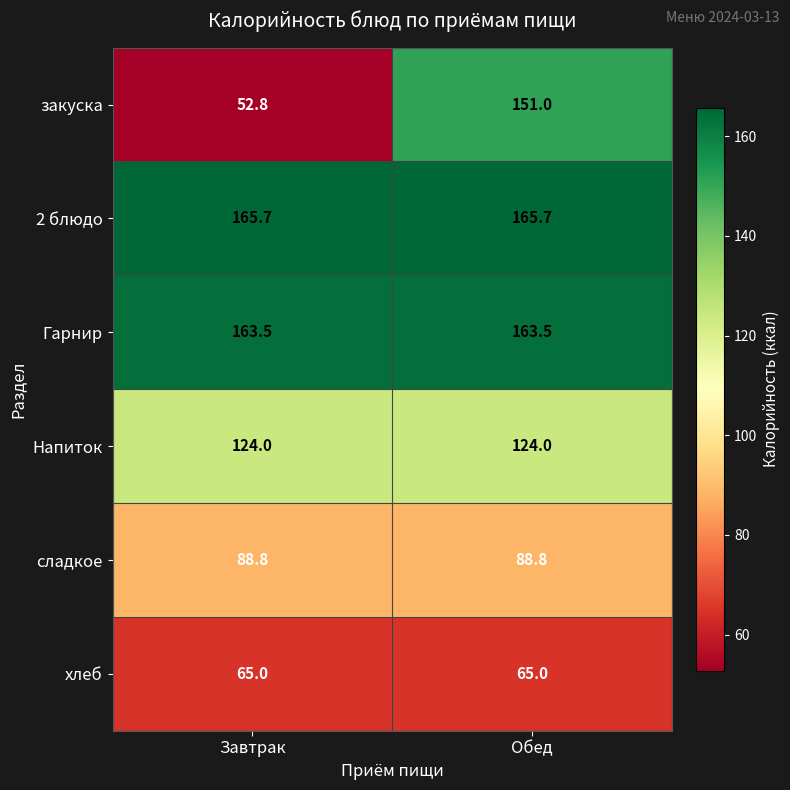

Which series has the largest range (max minus min)?

закуска